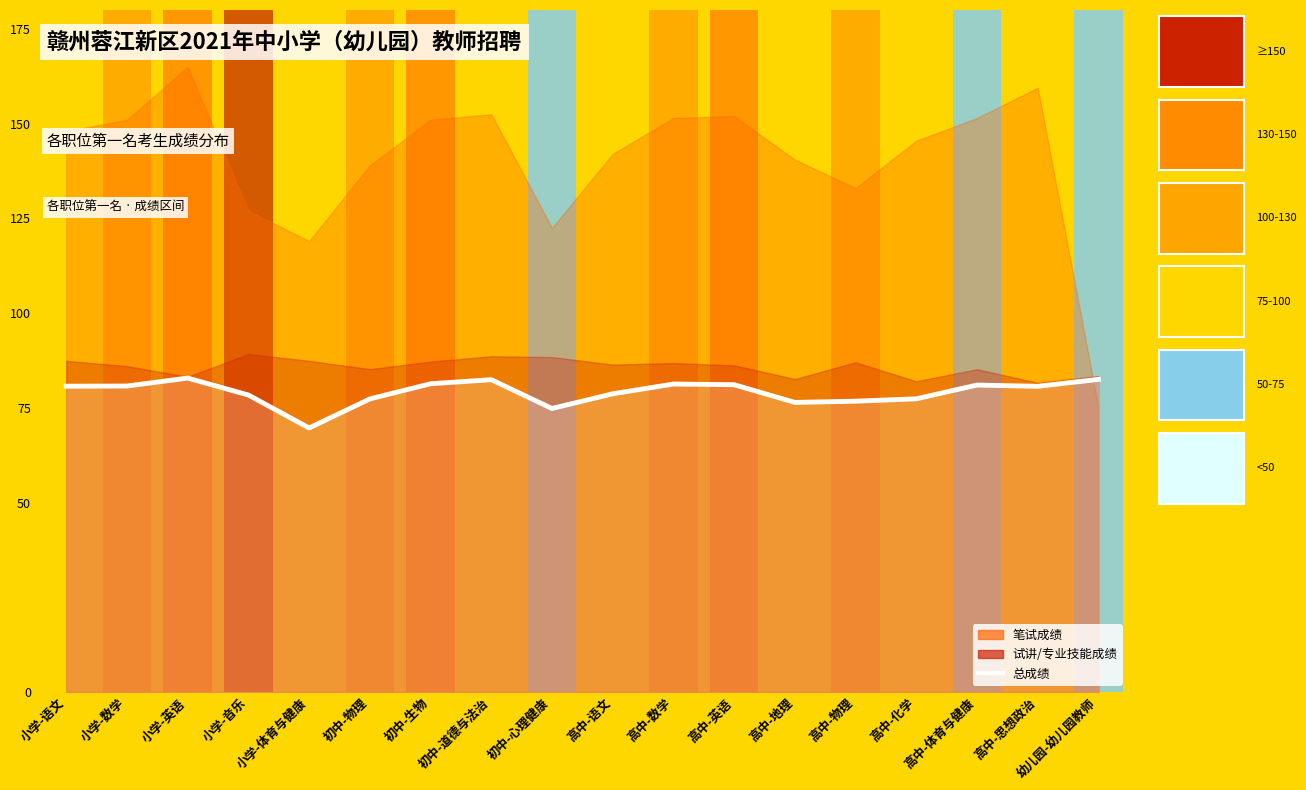

Reading left to right, extract all data points from this chart.

小学-语文=80.7	小学-数学=80.8	小学-英语=82.8	小学-音乐=78.4	小学-体育与健康=69.7	初中-物理=77.3	初中-生物=81.3	初中-道德与法治=82.4	初中-心理健康=74.8	高中-语文=78.7	高中-数学=81.3	高中-英语=81.1	高中-地理=76.4	高中-物理=76.8	高中-化学=77.4	高中-体育与健康=81.0	高中-思想政治=80.7	幼儿园-幼儿园教师=82.5